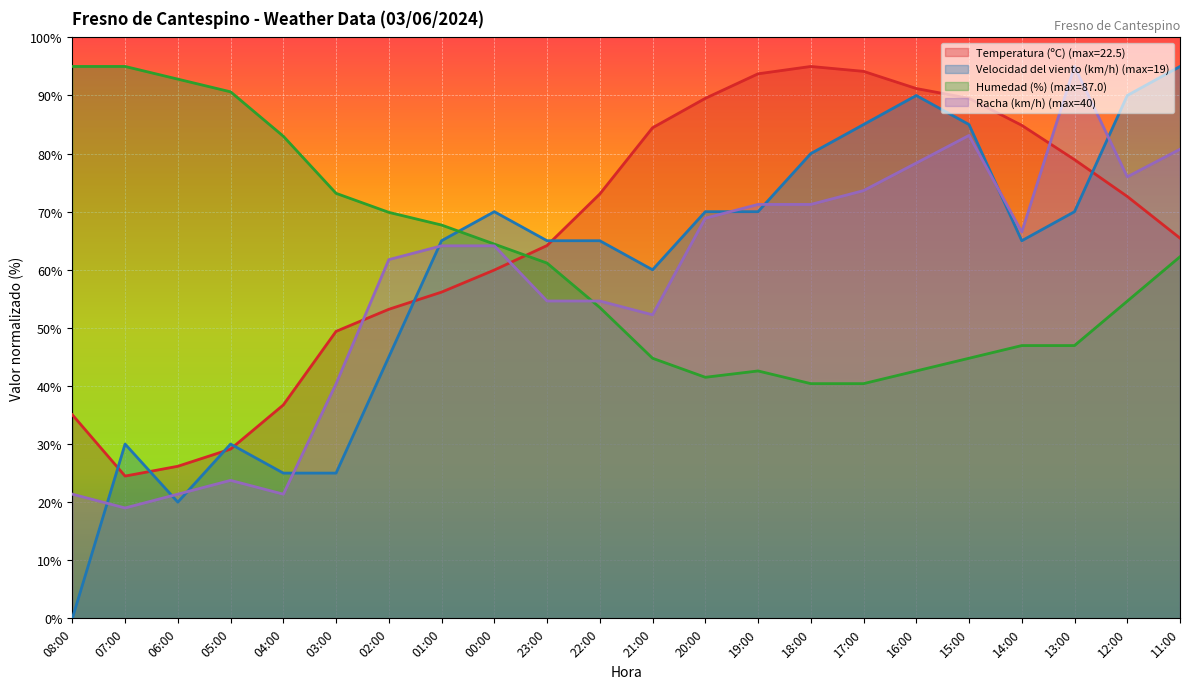

The Velocidad del viento (km/h) series shows 70.0 at 00:00. True or false?

True